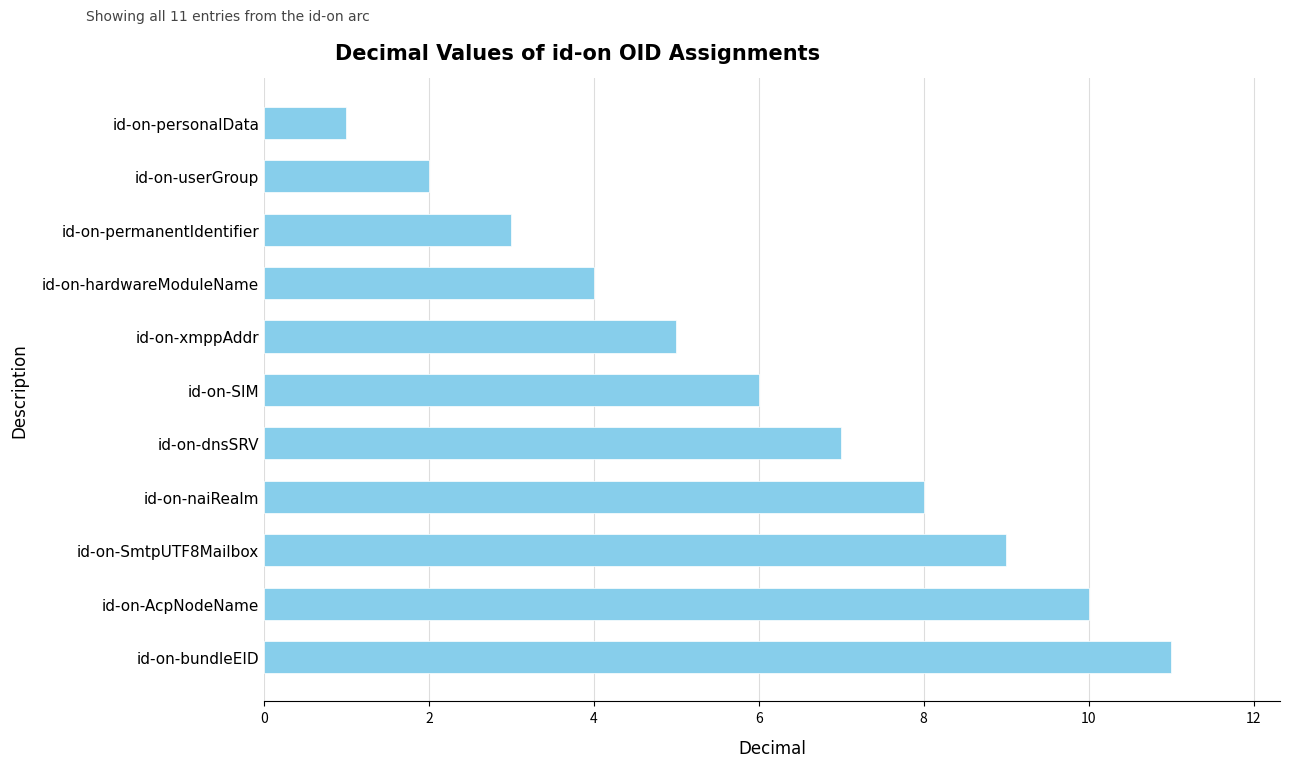

The value at id-on-userGroup is 4. True or false?

False